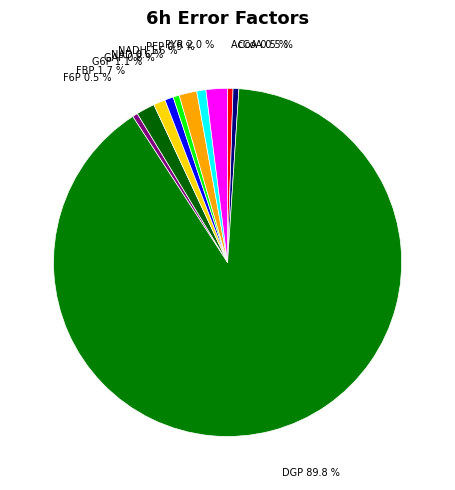

Which category has the biggest portion of the pie?

DGP